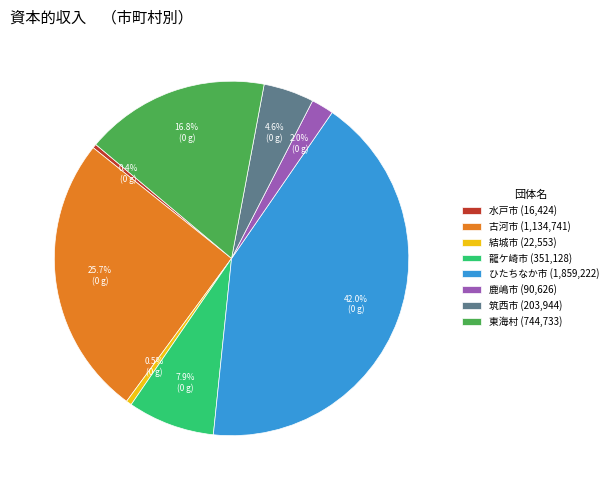

How many slices are in this pie chart?

8